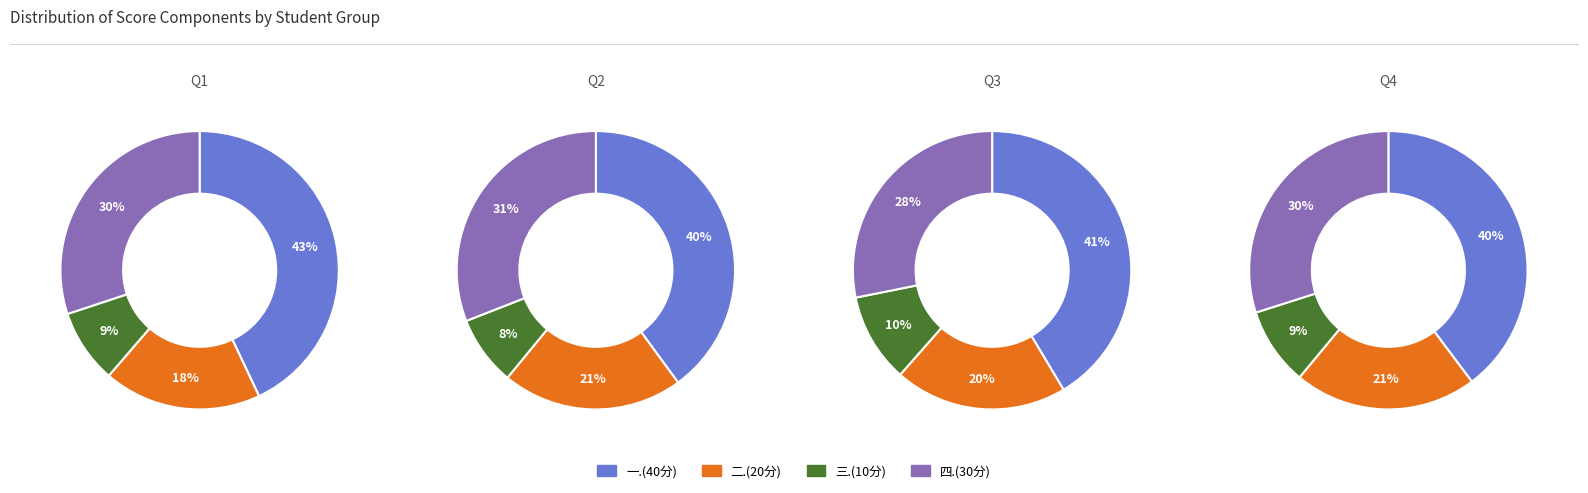

Which series has the widest spread of values?

四.(30分)